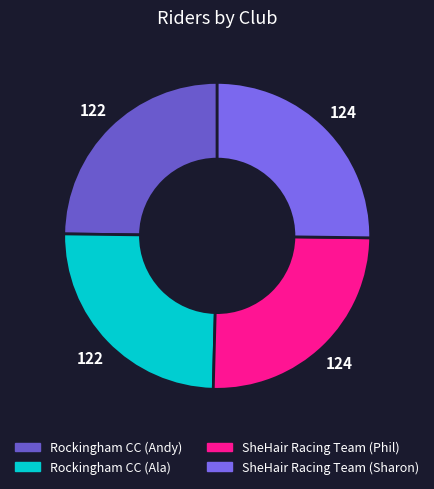

True or false: Rockingham CC (Andy) accounts for 19% of the total.

False